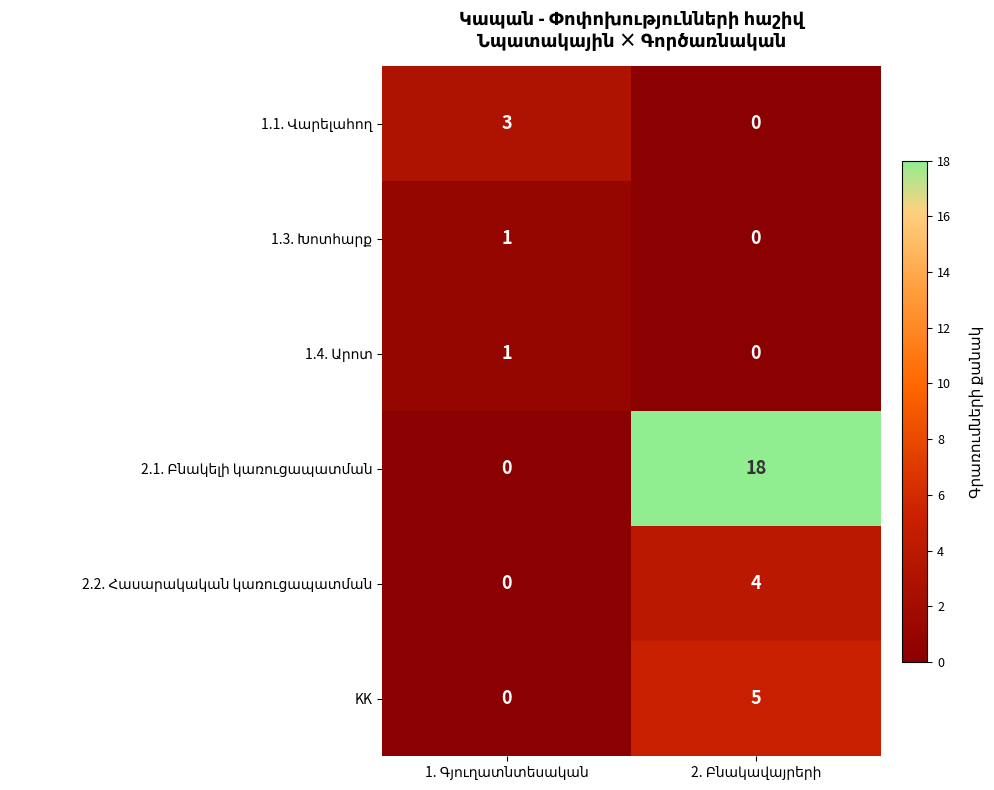

What is the greatest value displayed?

18